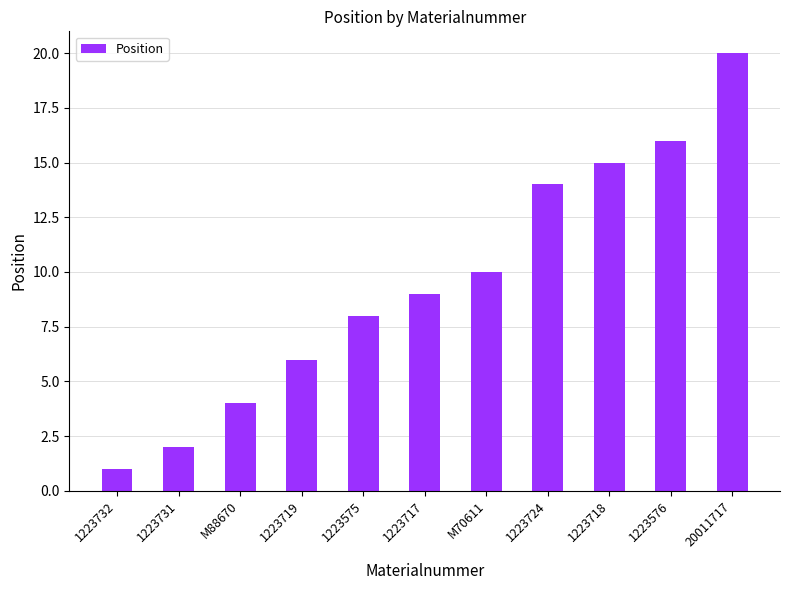

Does the chart contain stacked bars?

No